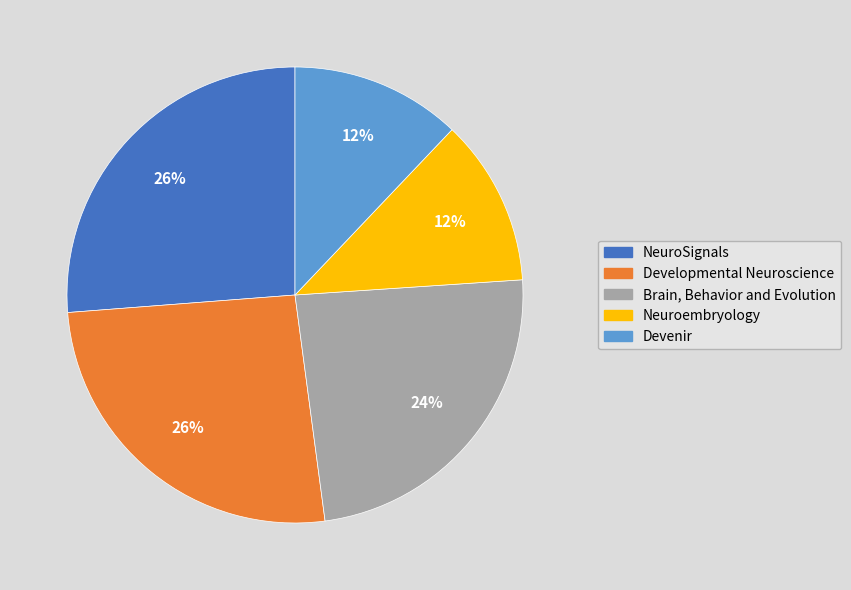

Between Neuroembryology and Developmental Neuroscience, which is larger?

Developmental Neuroscience